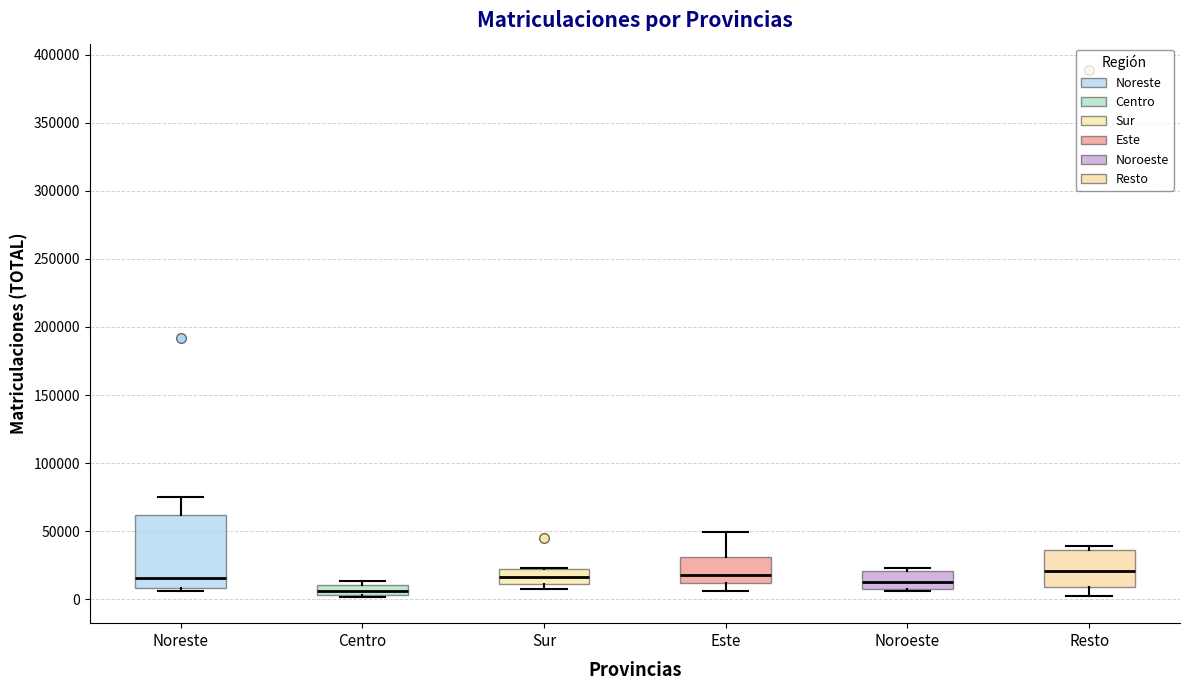

Reading left to right, read every box against the y-axis: the position of its median line, the range the box covers, and the ends of its whiskers. The values are not printed on the chart, so give them approximately, as read against the axis.

Noreste: median 15000, box 10000 to 60000, whiskers 5000 to 75000
Centro: median 5000 (inside the box), box 5000 to 10000, whiskers 0 to 15000
Sur: median 15000, box 10000 to 20000, whiskers 10000 (just below the box's lower edge) to 25000
Este: median 20000, box 10000 to 30000, whiskers 5000 to 50000
Noroeste: median 10000 (just above the box's lower edge), box 10000 to 20000, whiskers 5000 to 25000
Resto: median 20000, box 10000 to 35000, whiskers 5000 to 40000